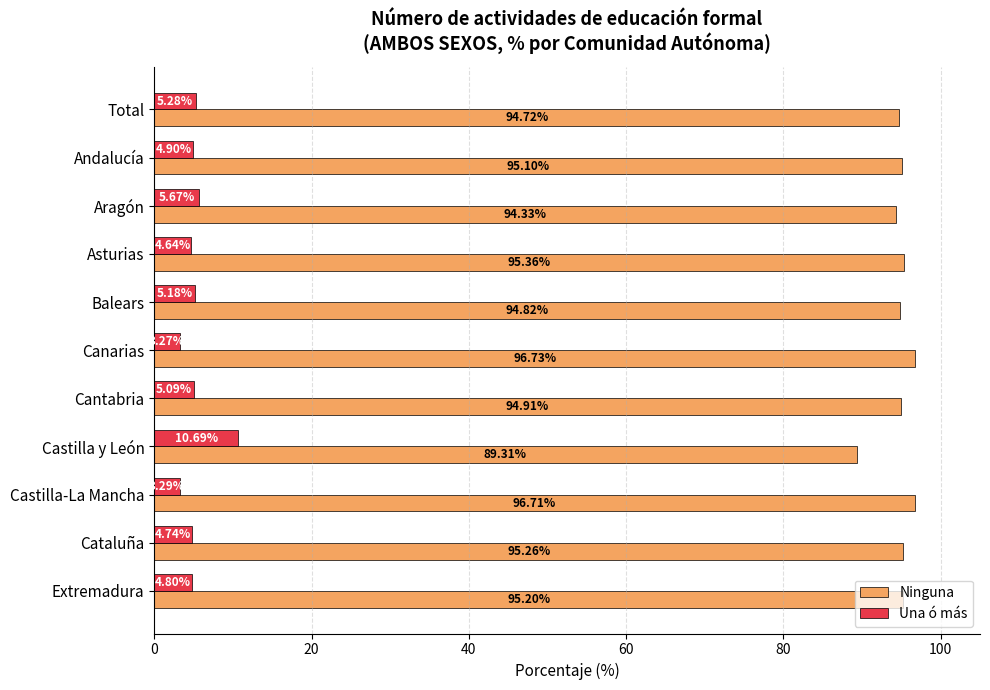

Which label corresponds to the smallest value in the chart?

Canarias